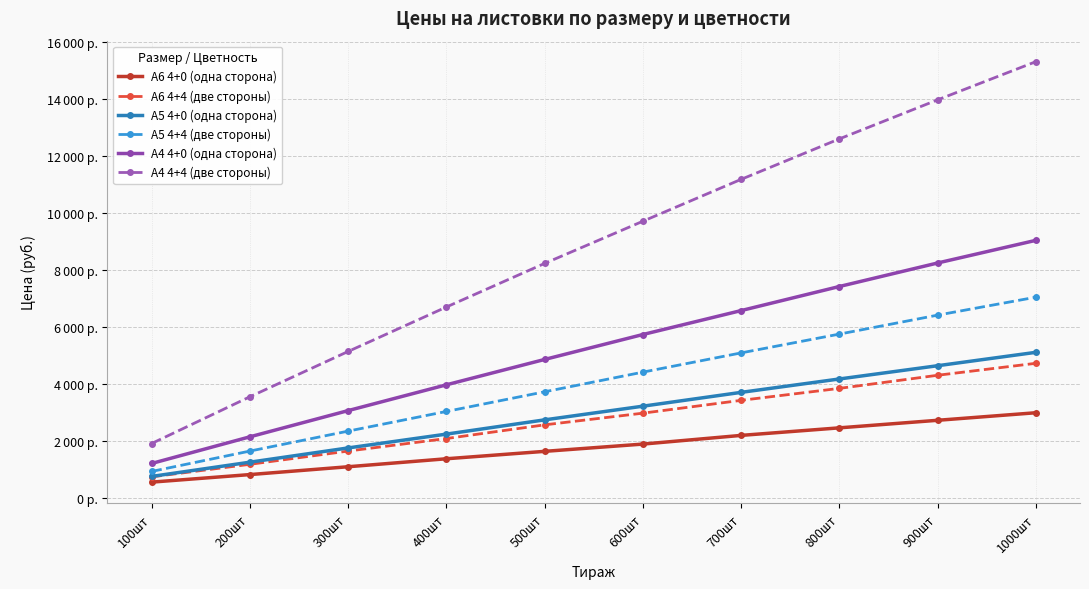

Which series has the largest total across all categories?

А4 4+4 (две стороны)